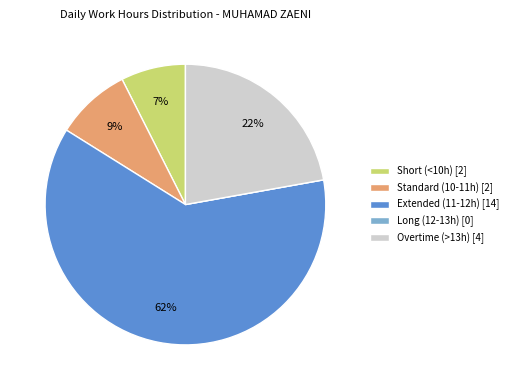

What is the largest slice in the pie chart?

Extended (11-12h) [14]